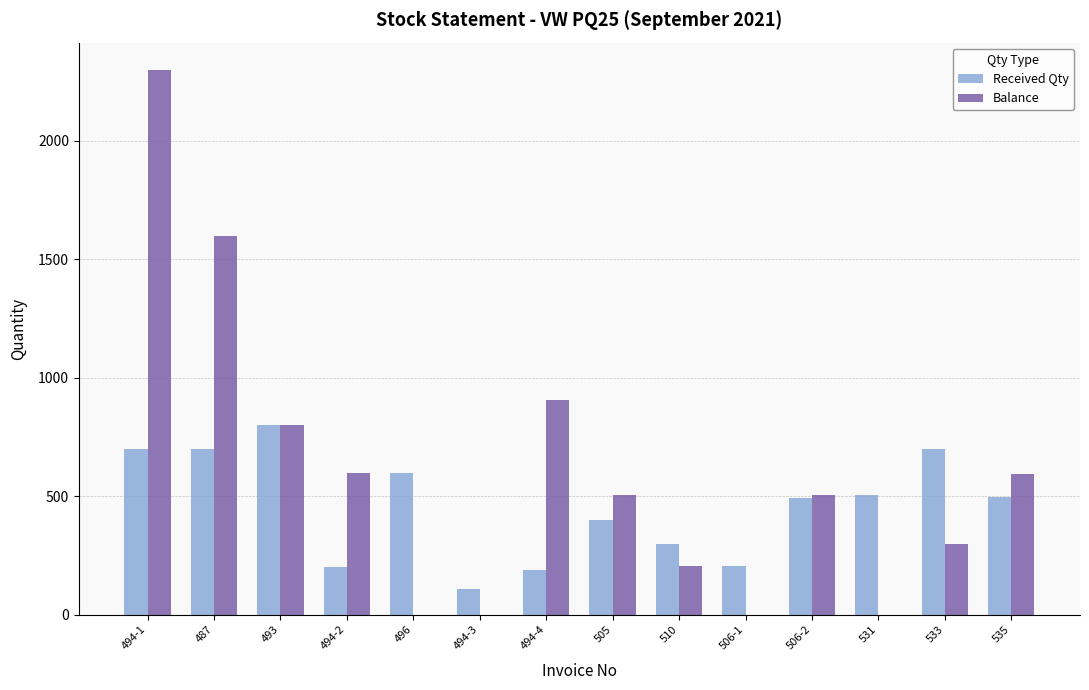

What is the greatest value displayed?

2300